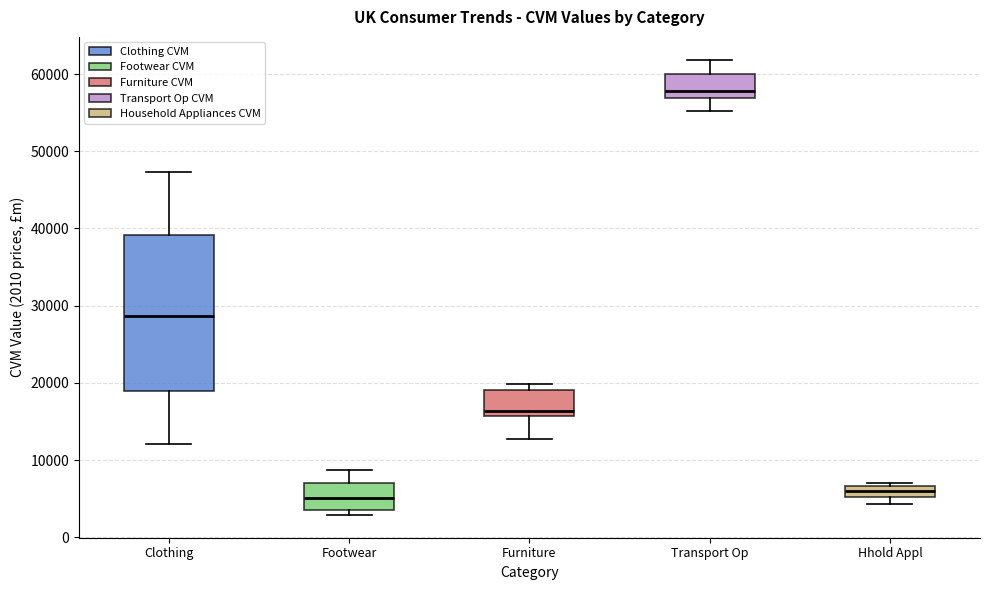

Which box has the highest median line?

Transport Op